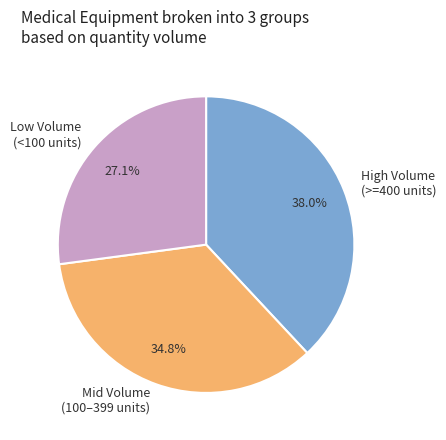

Which category has the smallest portion of the pie?

Low Volume (<100 units)